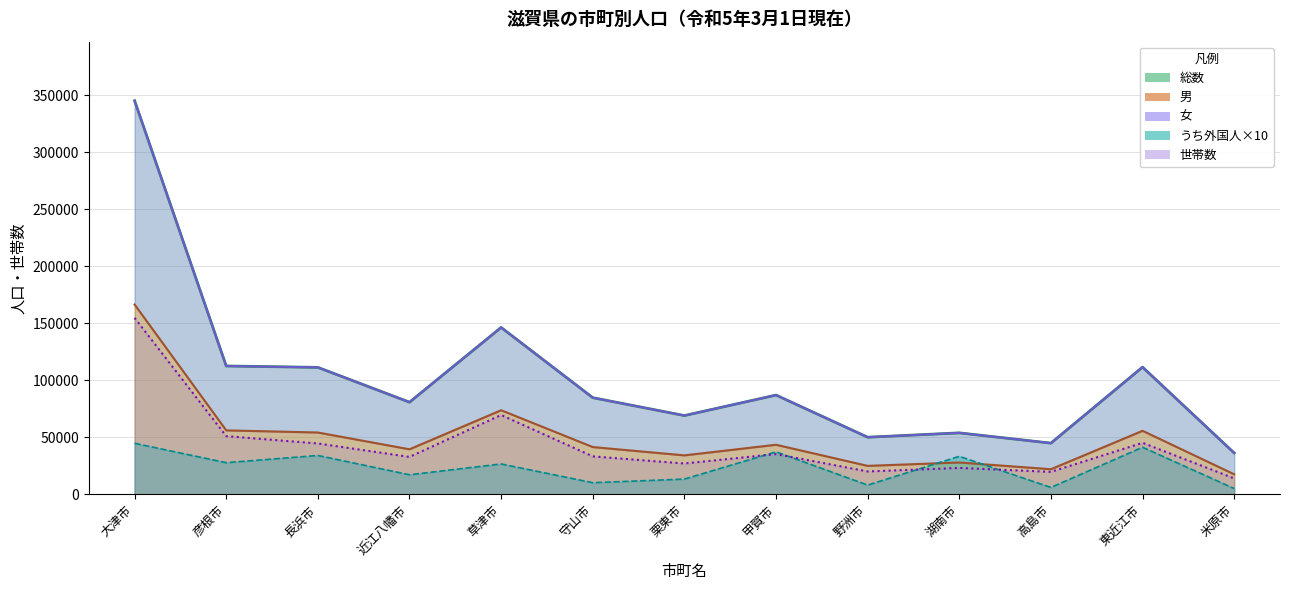

Between which two adjacent categories do うち外国人総数 and 世帯数 first intersect?

栗東市 and 甲賀市